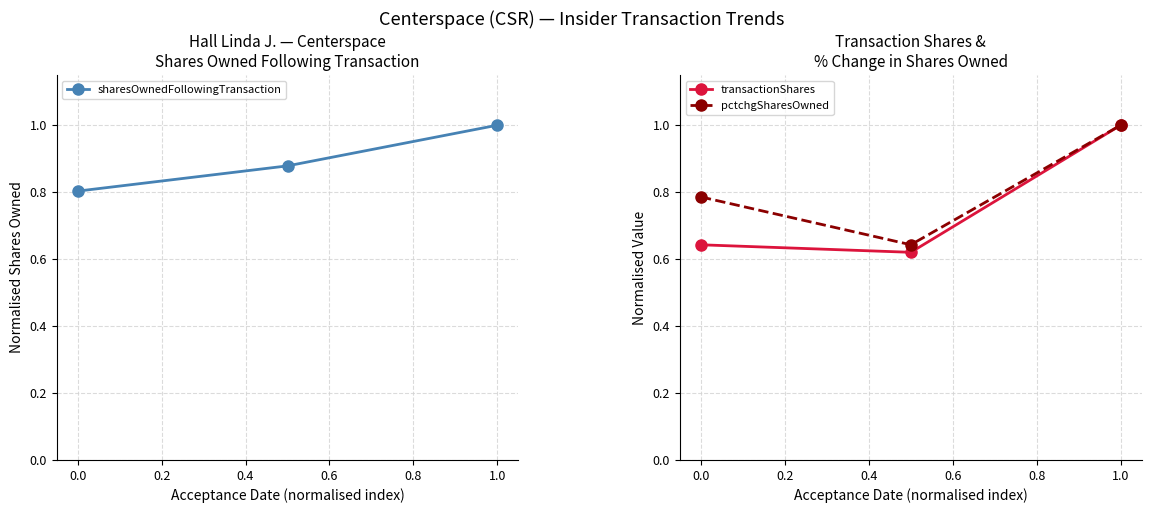

Is the value of transactionShares at 0.0 greater than the value of pctchgSharesOwned at 1.0?

No